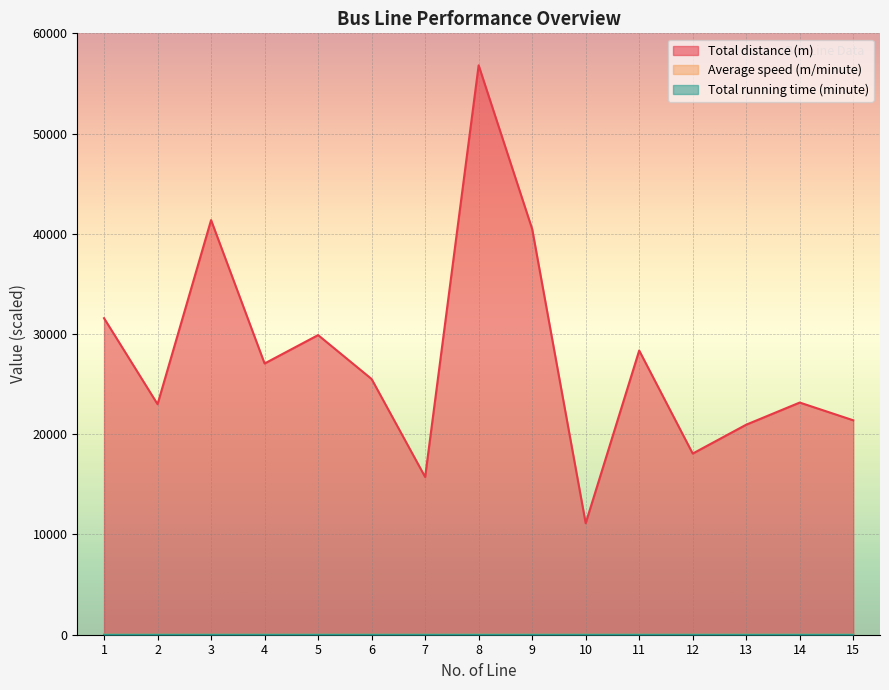

What is the sum of the Total running time (minute) values at 15 and 6?

0.1